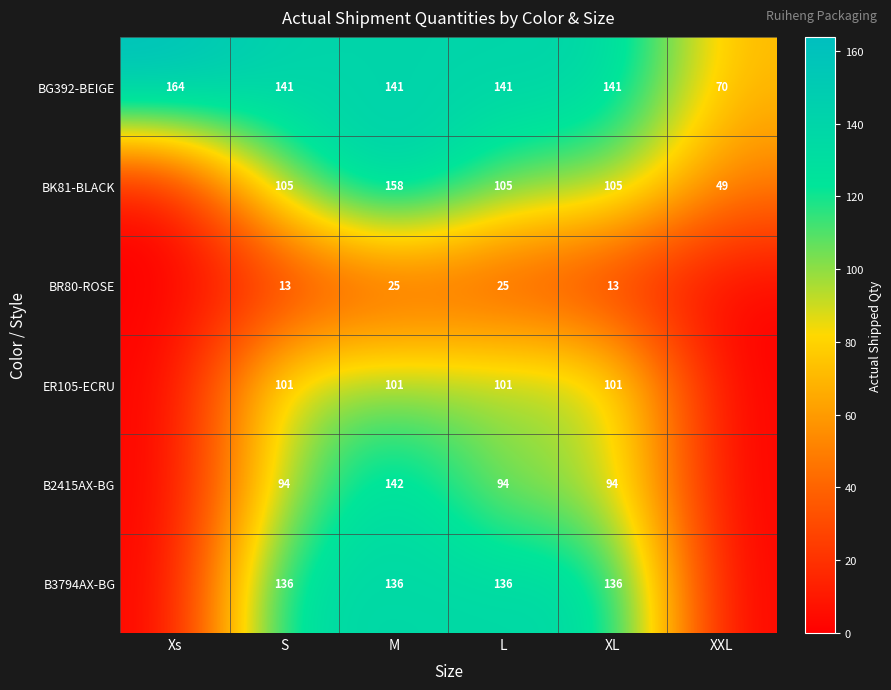

What is the difference between the highest and lowest values at M?

133